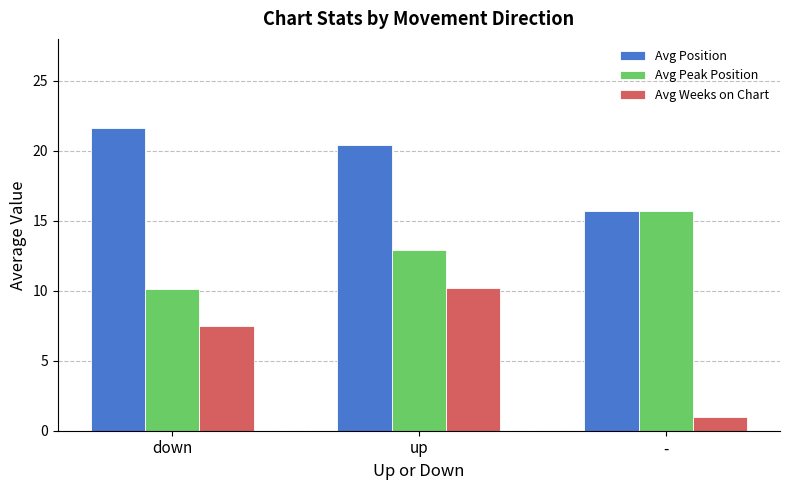

What is the maximum value for Avg Weeks on Chart?

10.2